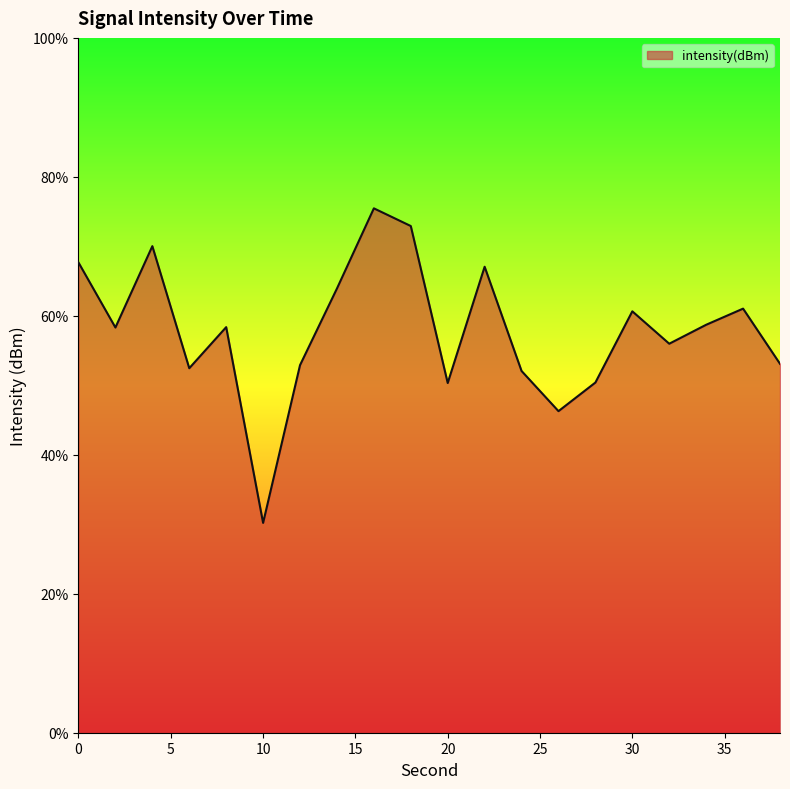

What is the greatest value displayed?

75.5